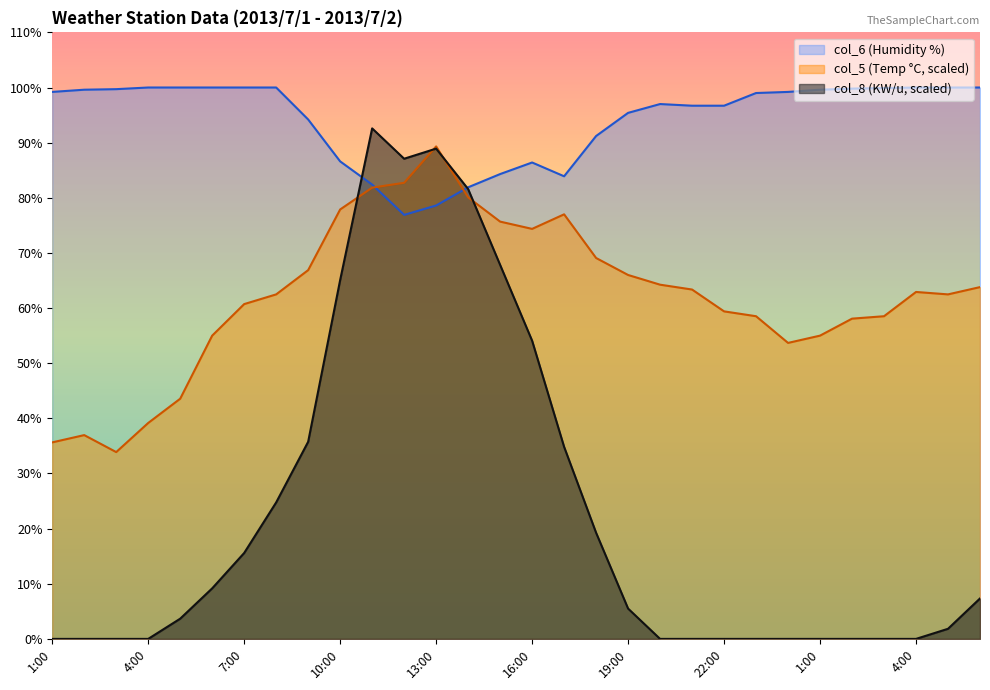

At which label does col_8 (KW/u) reach its minimum?

1:00